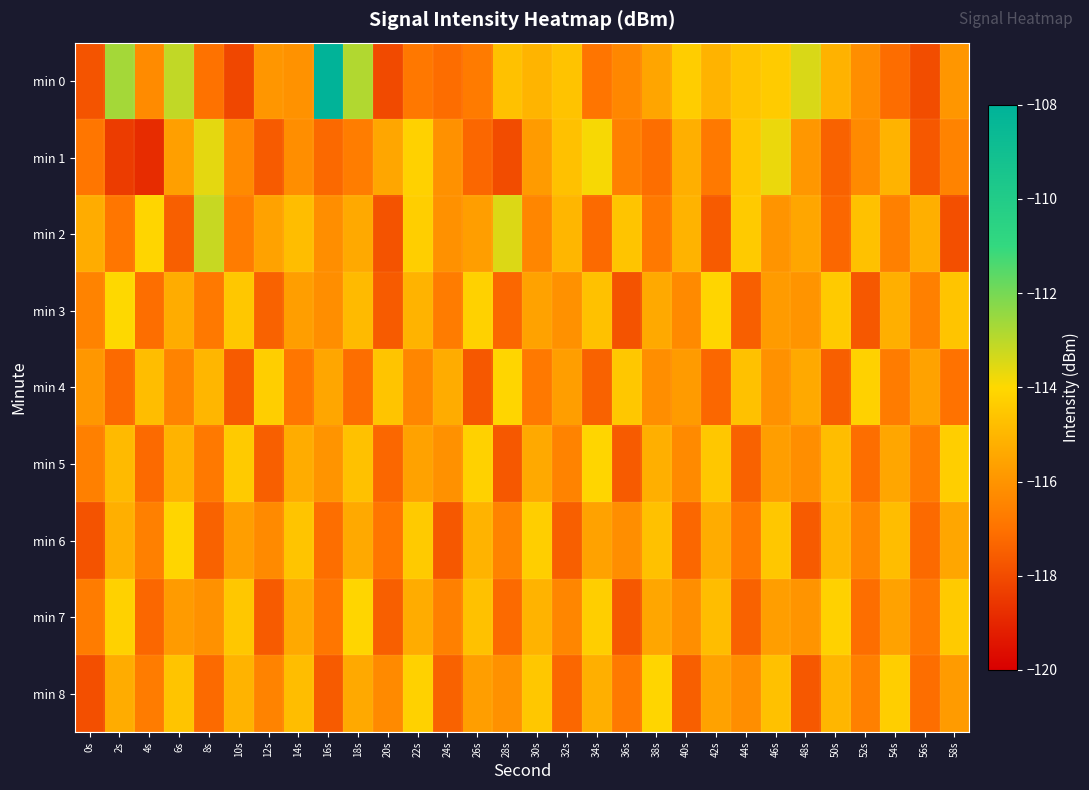

At which category is the sum across all series the highest?

22s